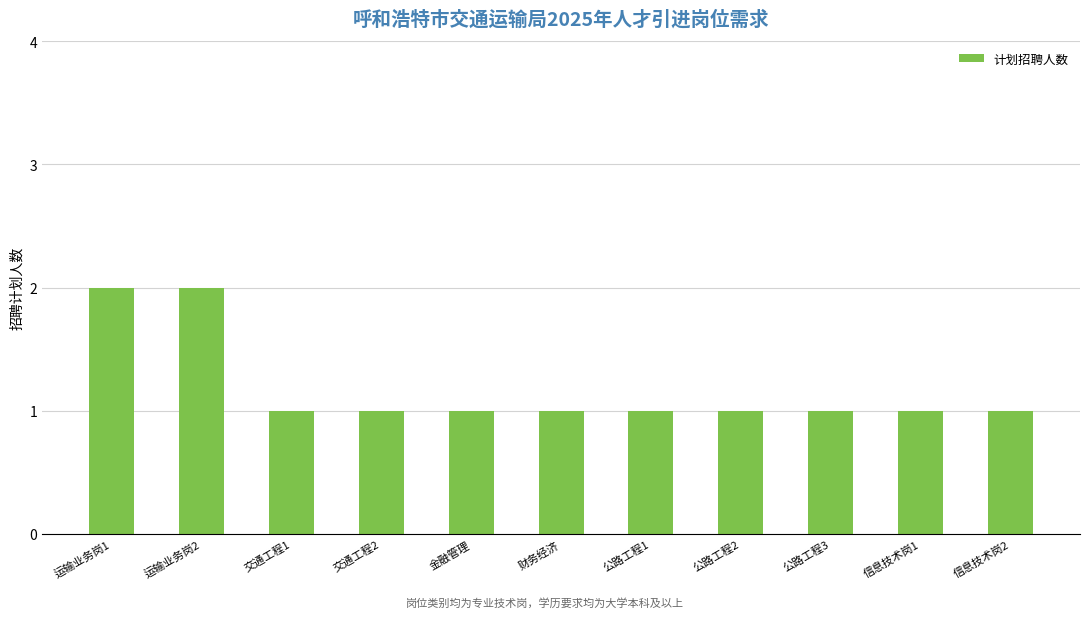

Is it true that the value at 运输业务岗1 is 2?

True